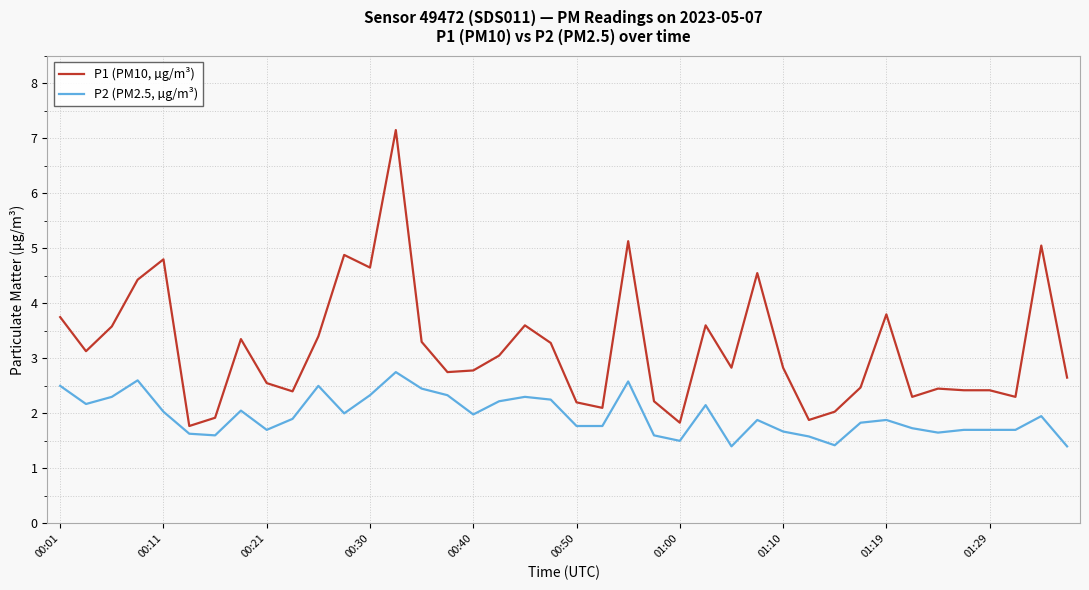

What is the minimum value for P1 (PM10, µg/m³)?

1.8